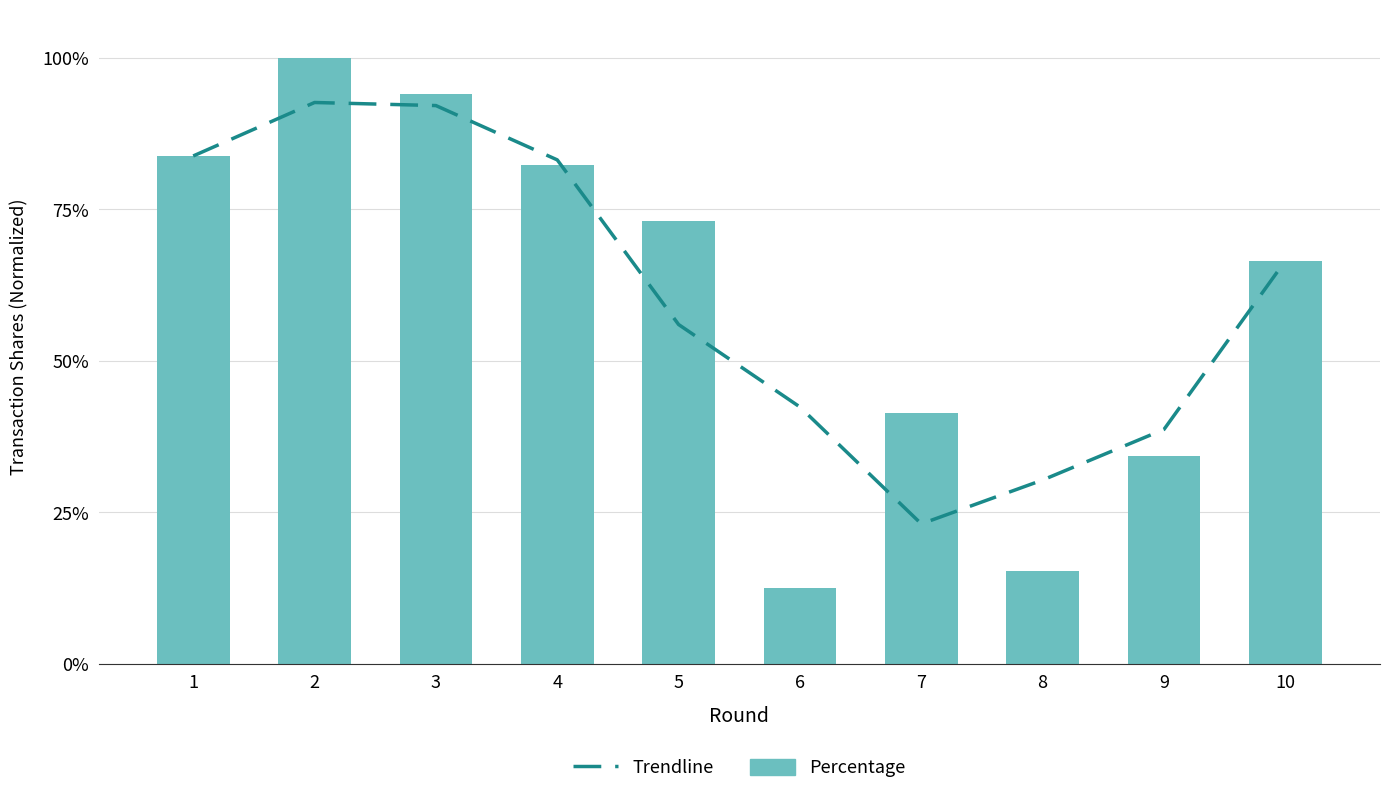

Between 4 and 9, which is larger?

4